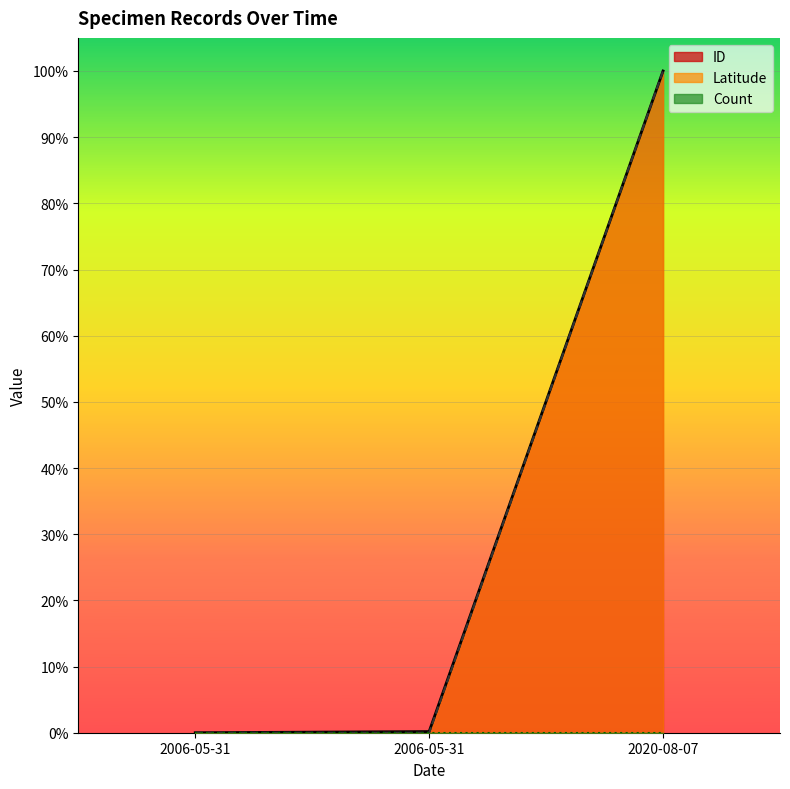

What is the average value of the ID series?

0.3